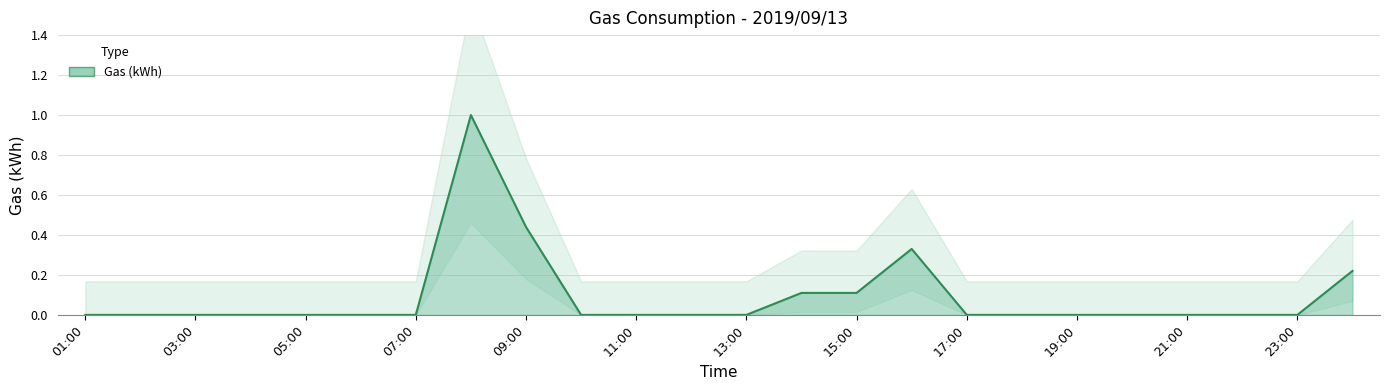

Rank the categories by value from lowest to highest.

01:00, 02:00, 03:00, 04:00, 05:00, 06:00, 07:00, 10:00, 11:00, 12:00, 13:00, 17:00, 18:00, 19:00, 20:00, 21:00, 22:00, 23:00, 14:00, 15:00, 00:00, 16:00, 09:00, 08:00